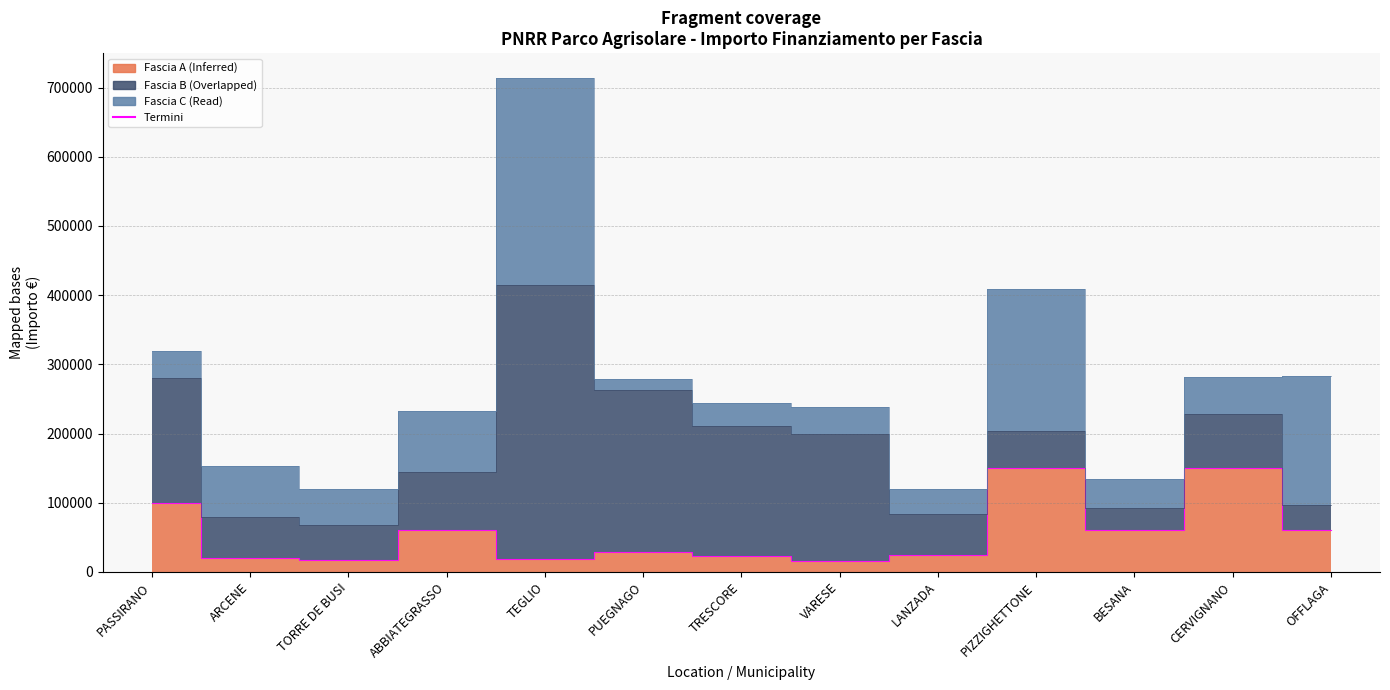

What is the sum of the Fascia B values at PIZZIGHETTONE and CERVIGNANO?

132229.4